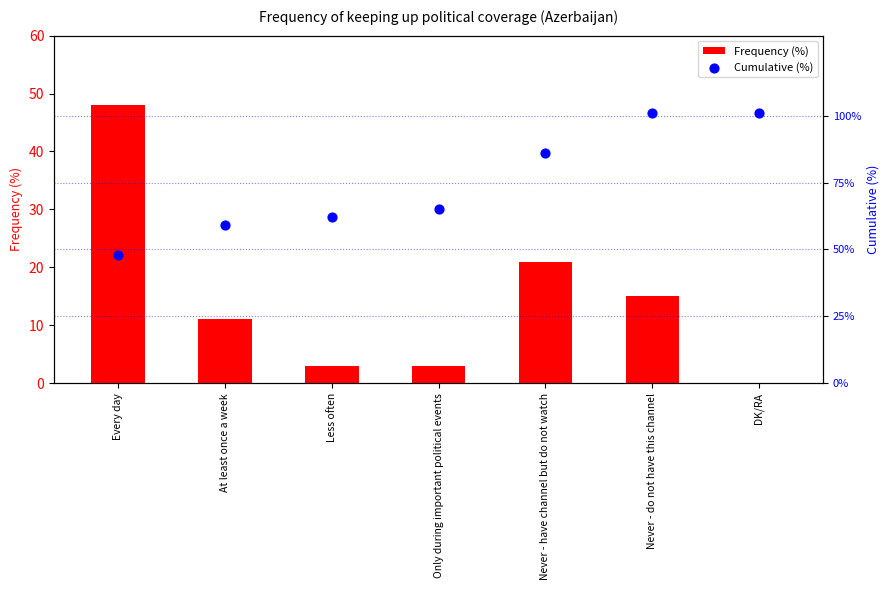

What are all the series names shown in the legend?

Frequency (%), Cumulative (%)